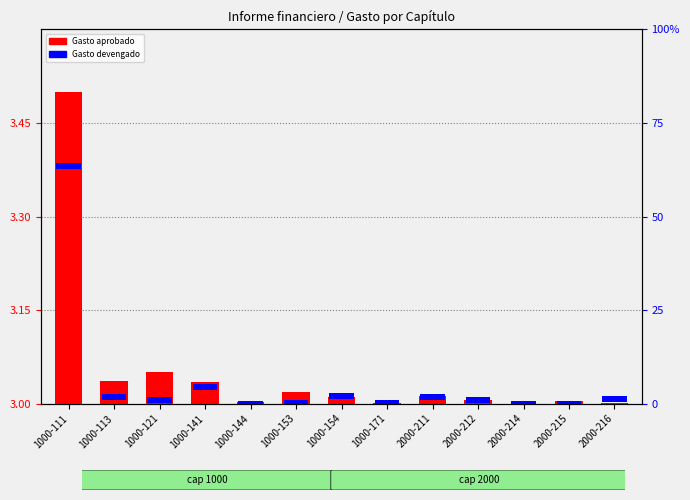

What are all the series names shown in the legend?

Gasto aprobado, Gasto devengado